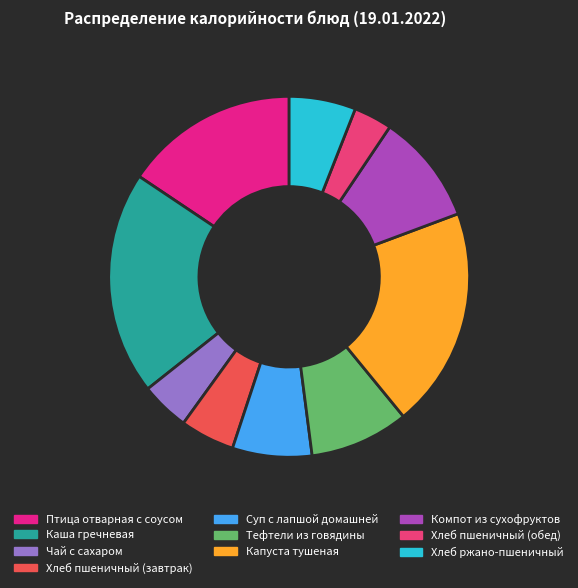

How many slices are in this pie chart?

10